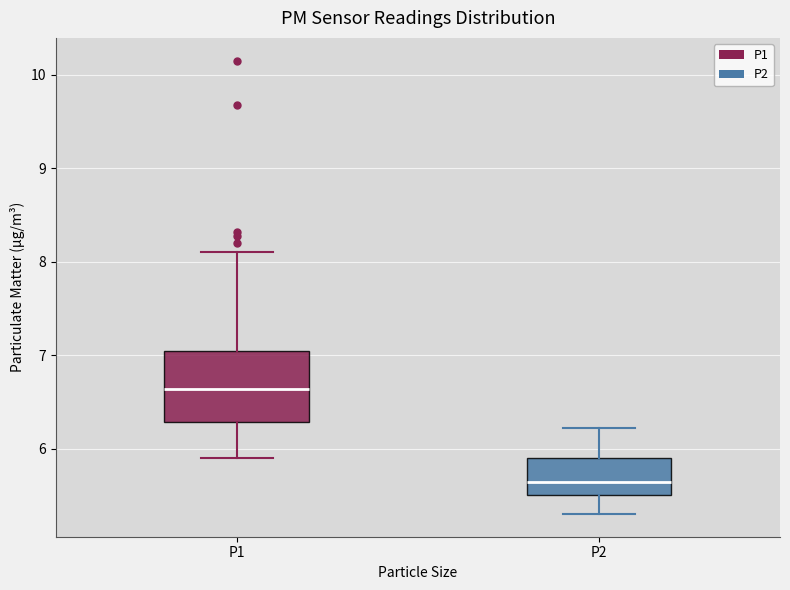

Where is the lower edge of the box for P1 on the y-axis? The values are not printed on the chart, so give them approximately, as read against the axis.

6.3